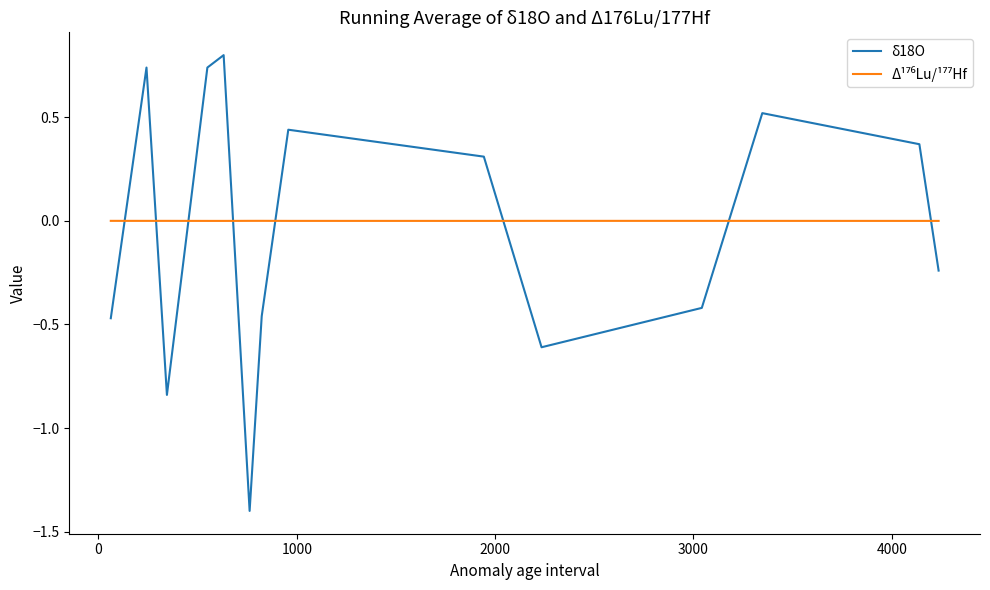

Which series has the widest spread of values?

δ18O